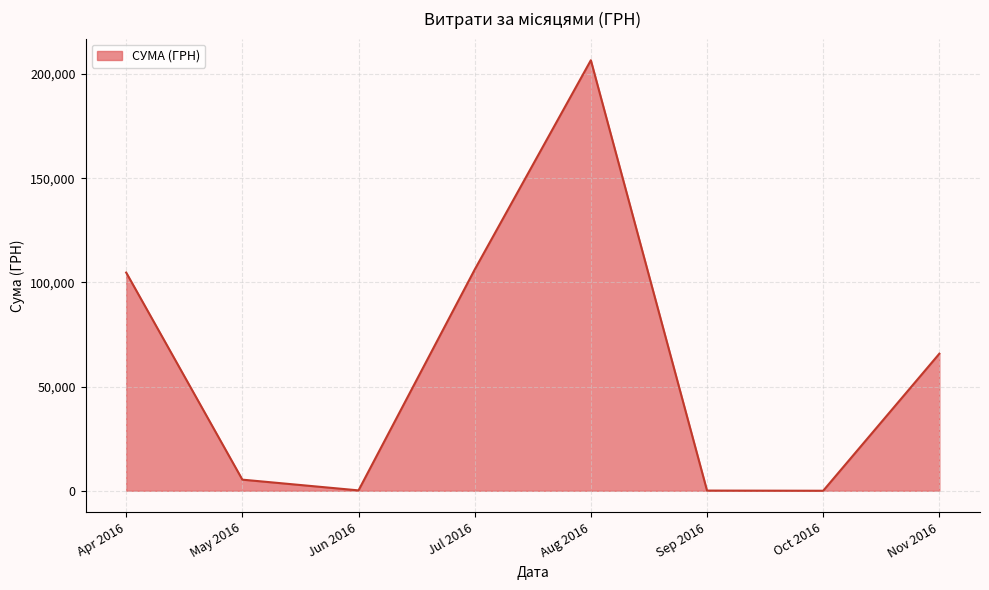

Where is the first local maximum?

Aug 2016